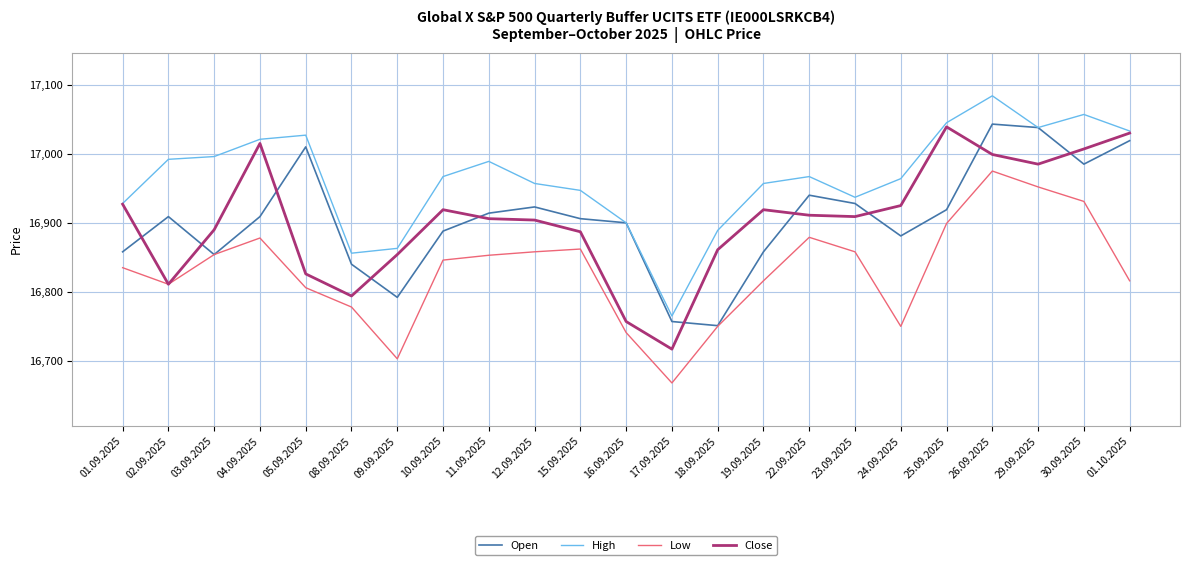

True or false: High and Low intersect in this chart.

False